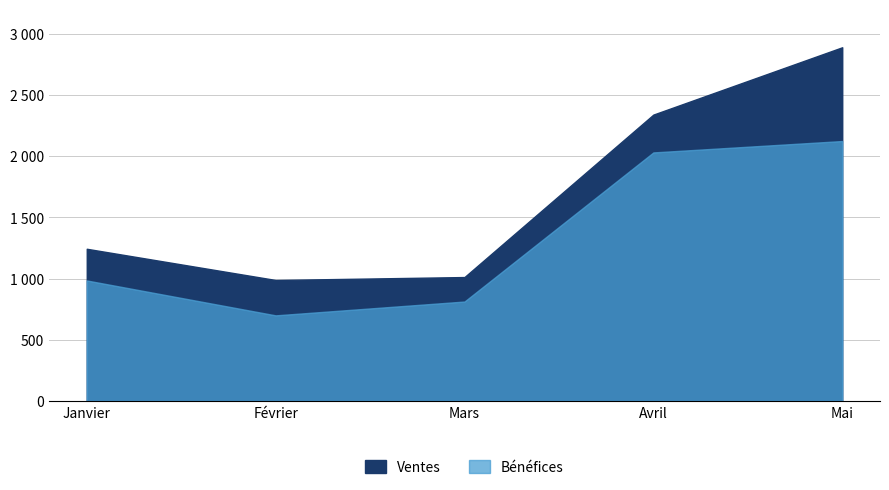

What is the lowest value of the Bénéfices series?

699